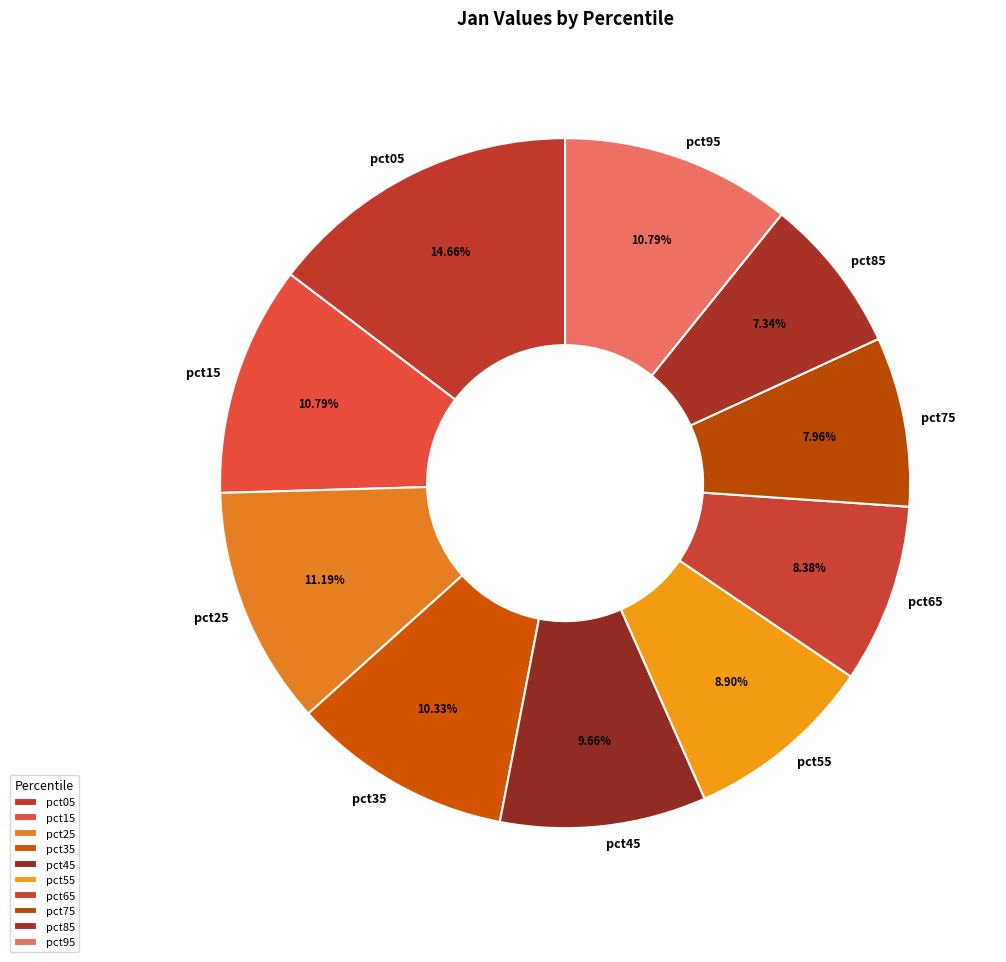

Which has a higher value, pct85 or pct05?

pct05